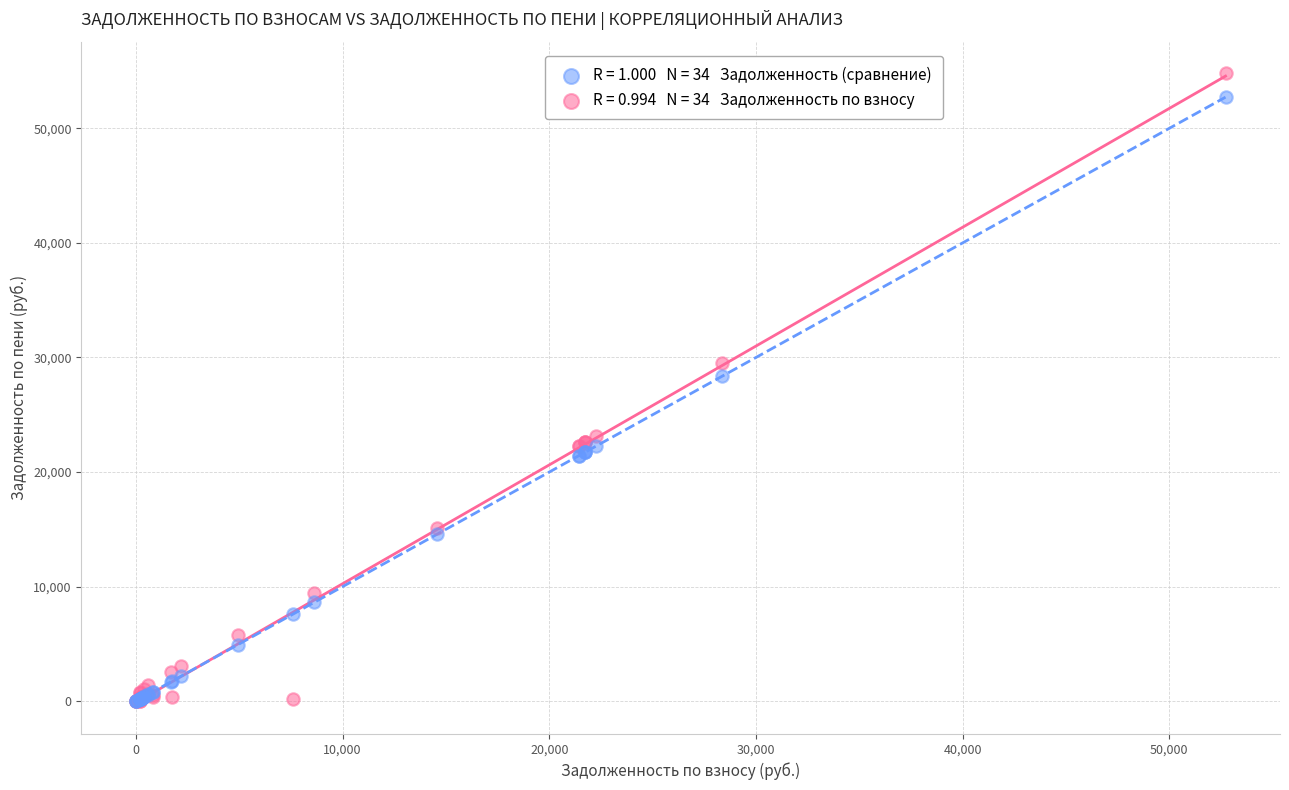

Across all series, what Y value is closest to 27406?

28358.7